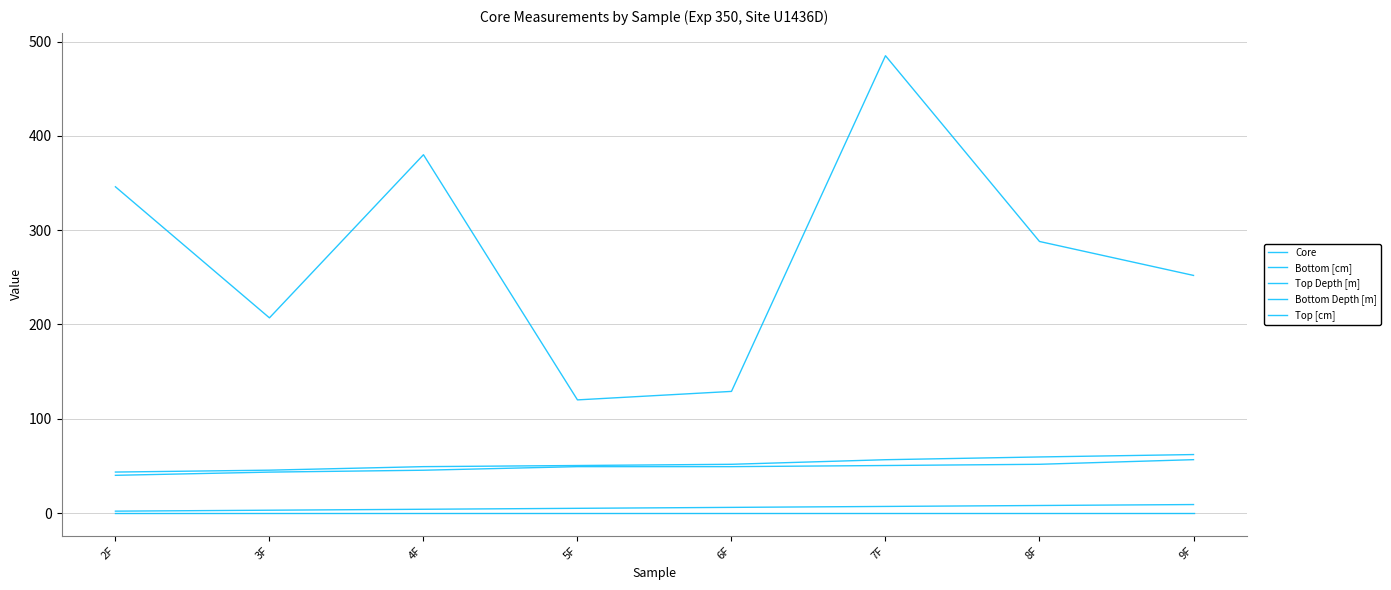

What position from the right is 8F?

2